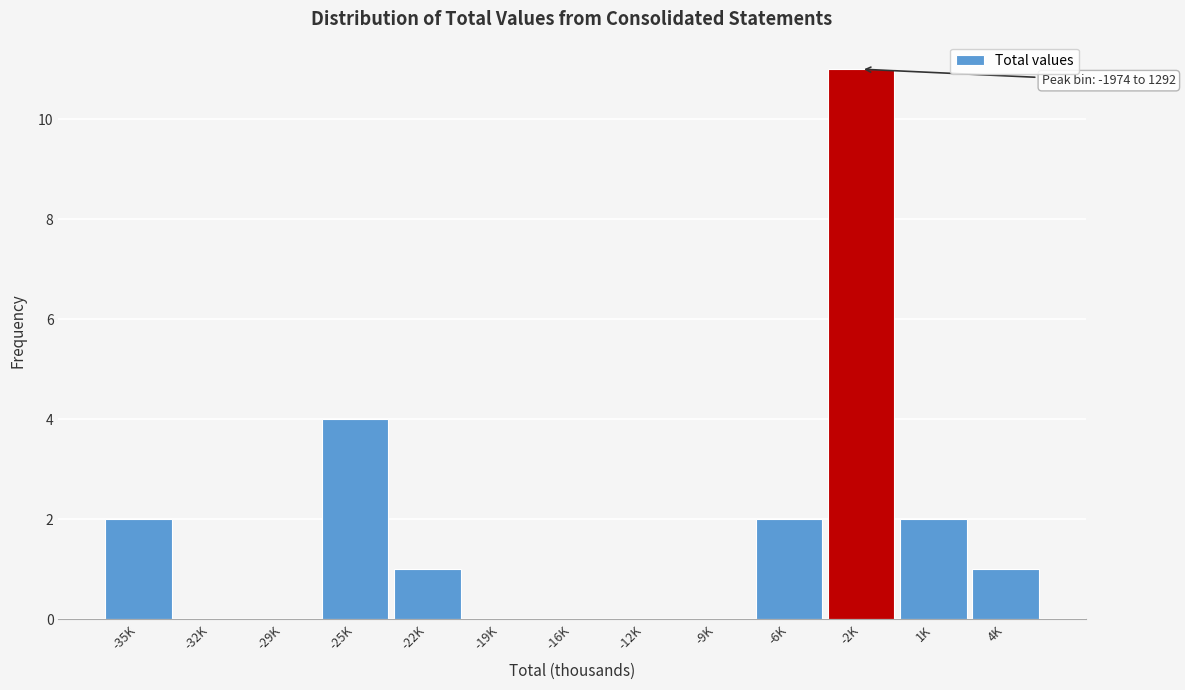

Reading left to right, list all the values displayed in this chart.

-35K=2	-32K=0	-29K=0	-25K=4	-22K=1	-19K=0	-16K=0	-12K=0	-9K=0	-6K=2	-2K=11	1K=2	4K=1